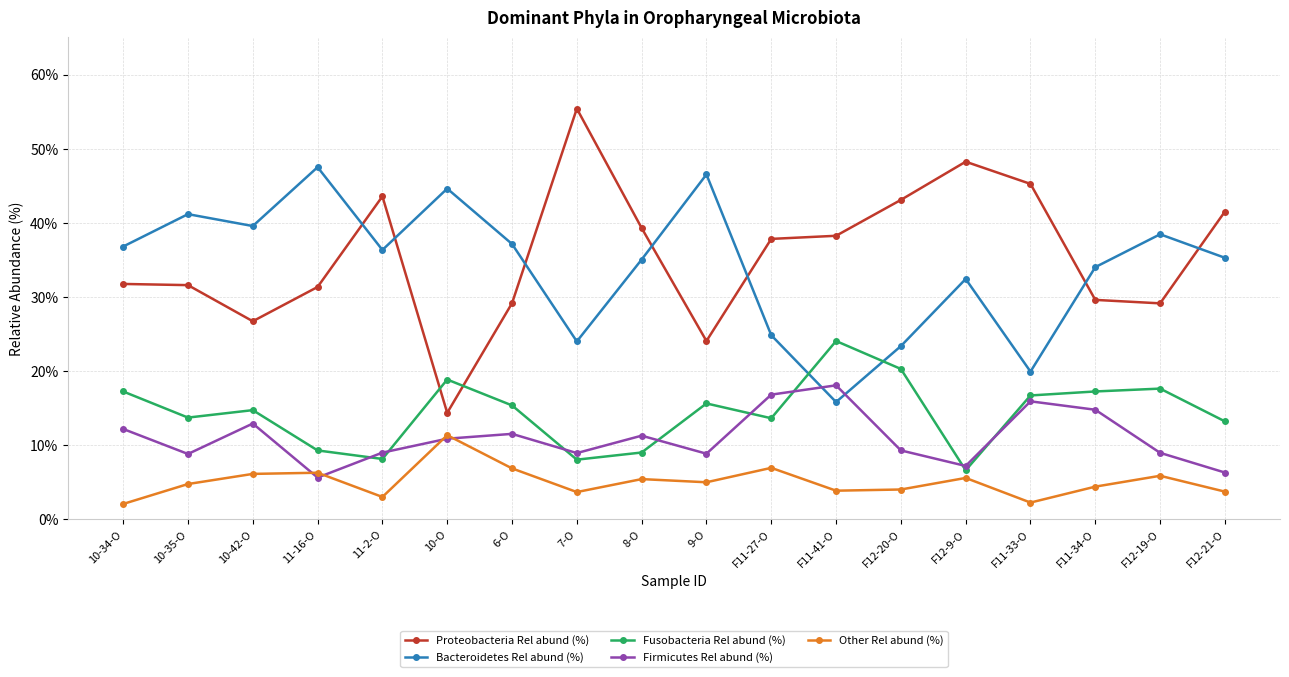

At which category does Other Rel abund (%) reach its first local valley?

11-2-O